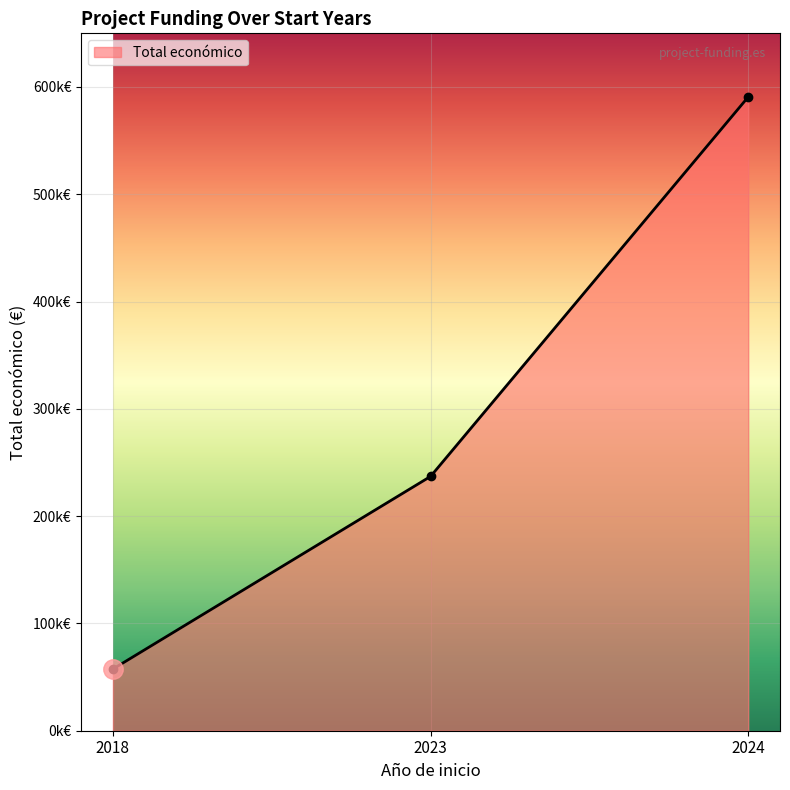

Is this an area chart (filled region under the line)?

Yes